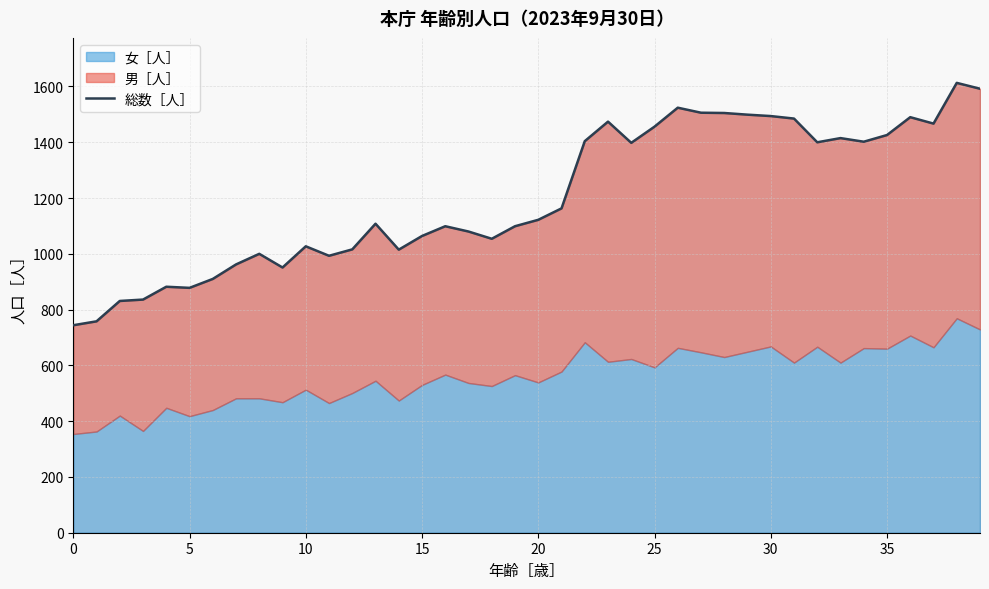

What is the average value?

1204